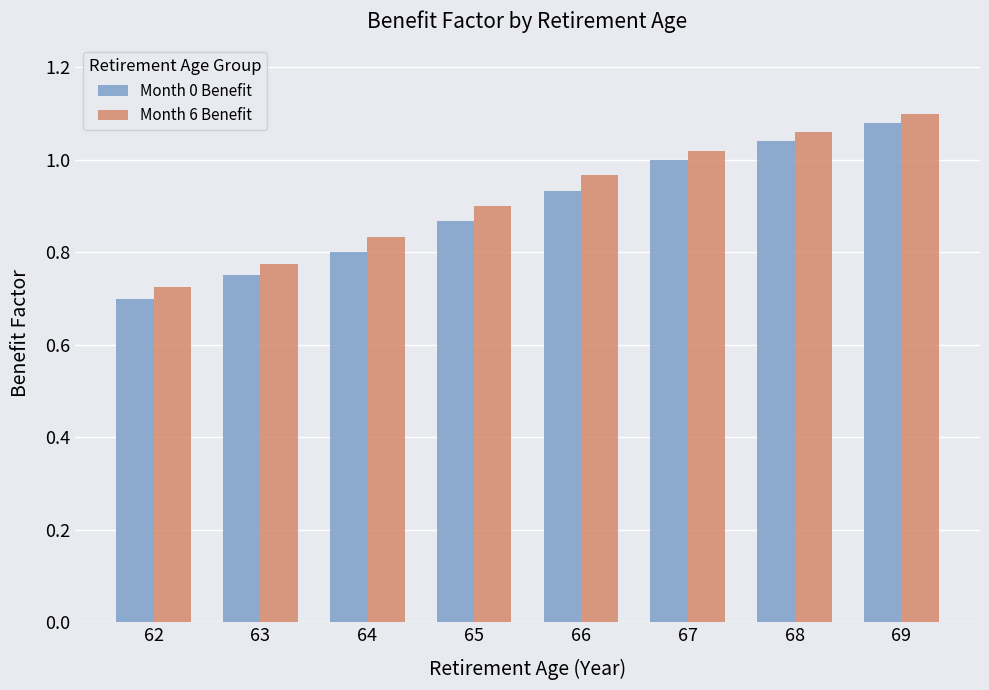

How many distinct data groups are displayed?

2